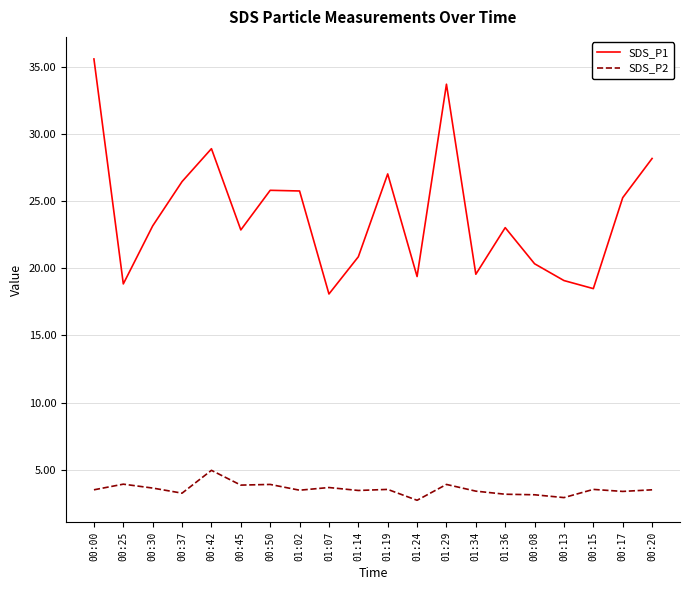

What is the difference between the highest and lowest values at 01:14?

17.4